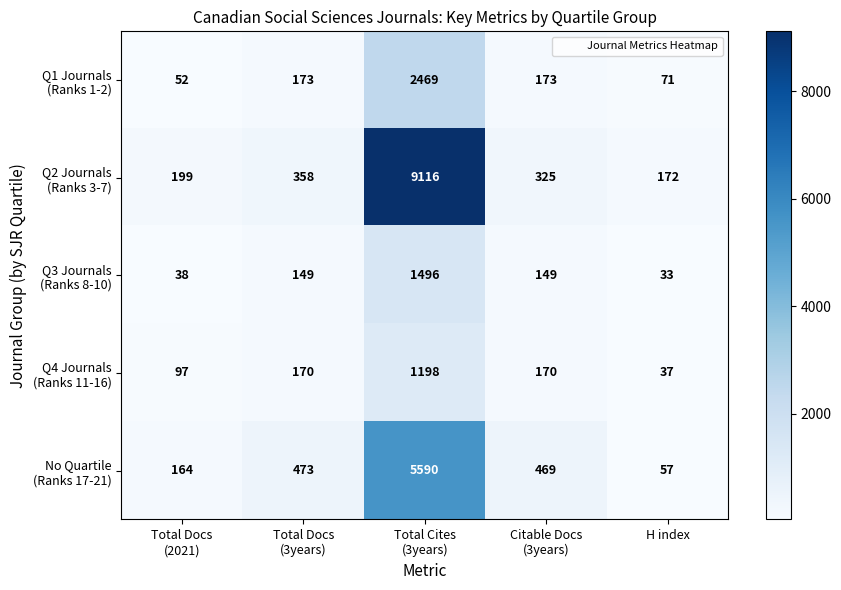

At which category is the sum across all series the highest?

Total Cites
(3years)